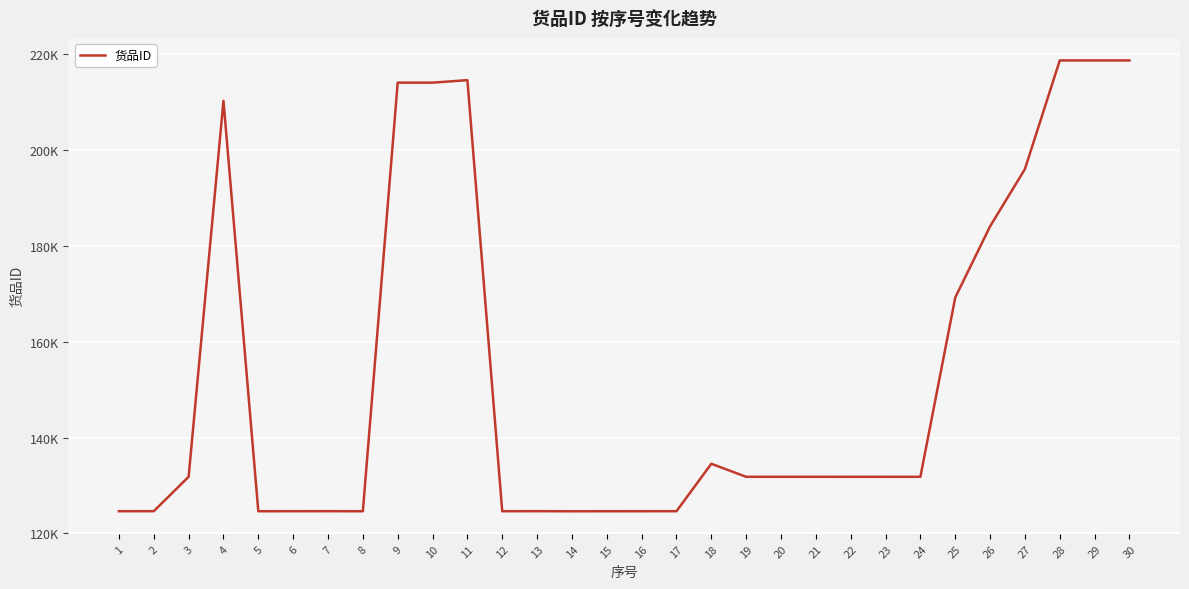

Is it true that the value at 1 is 124626?

True